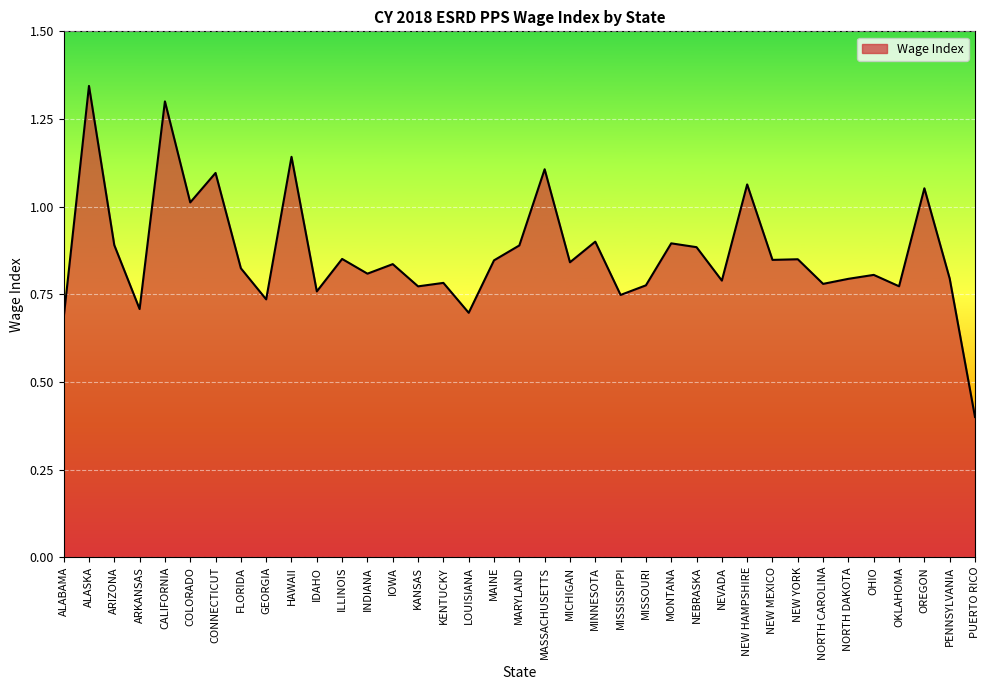

Which has a higher value, INDIANA or MAINE?

MAINE